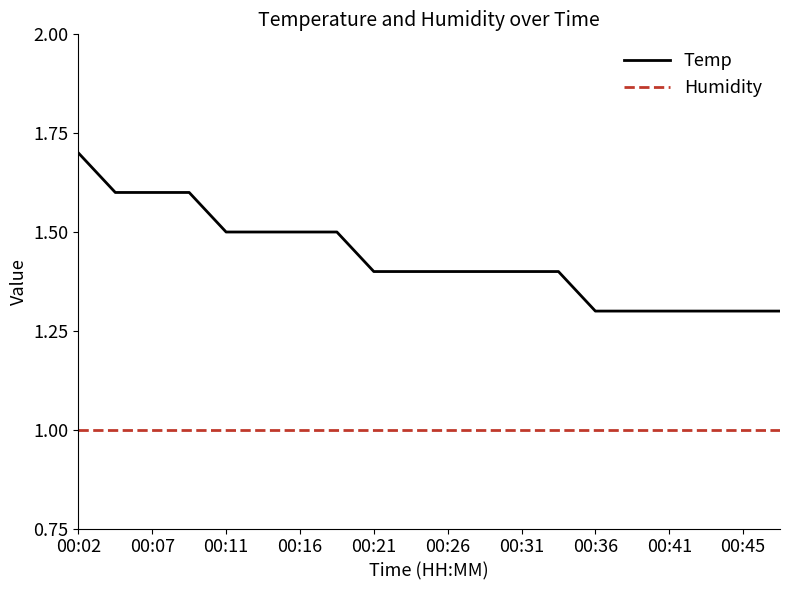

Does the chart have visible grid lines?

No